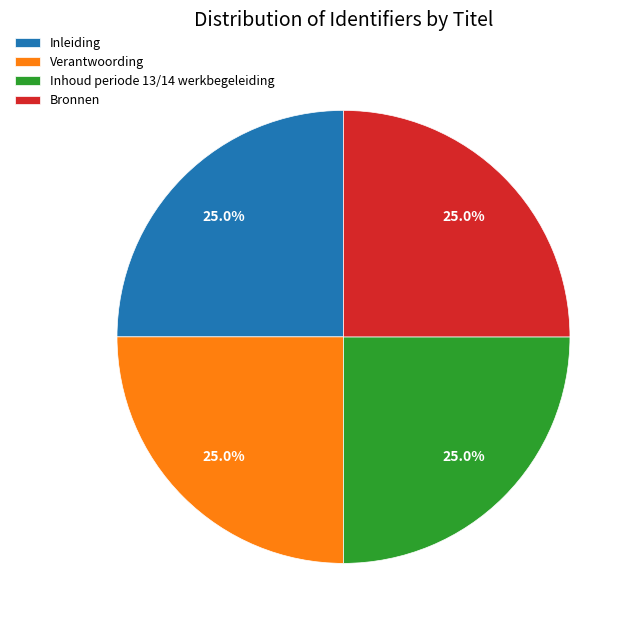

What percentage is the Verantwoording slice, to the nearest percent?

25%